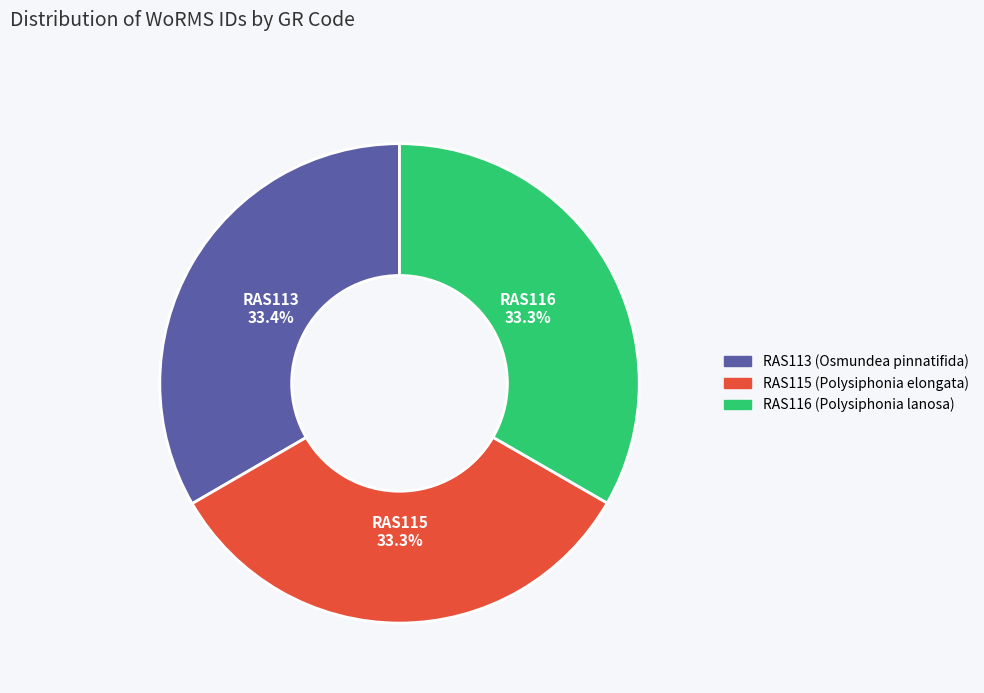

Is the sum of RAS115 and RAS116 greater than half?

Yes